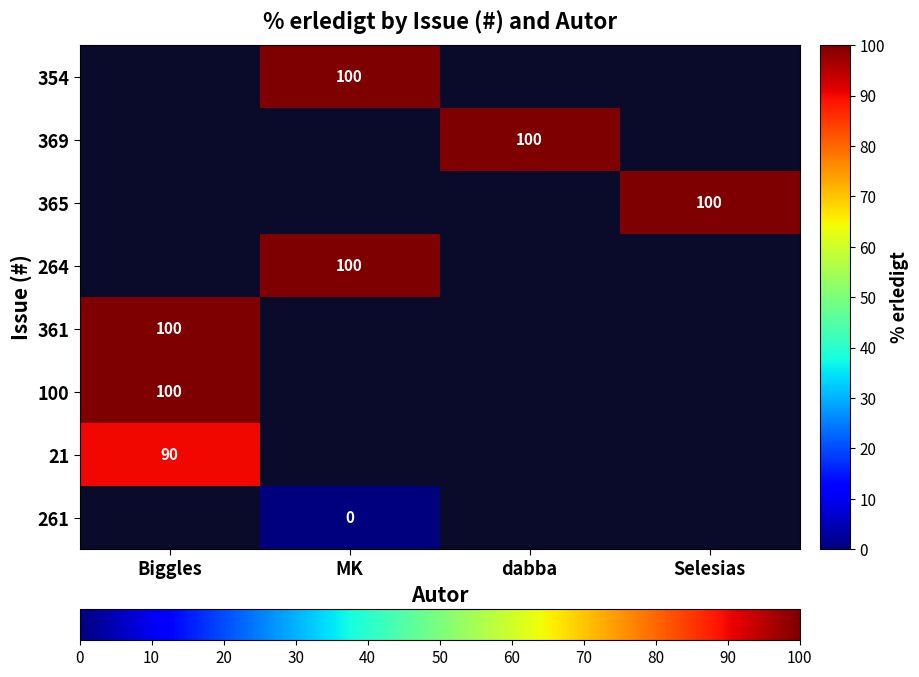

What is the maximum value shown in the chart?

100.0